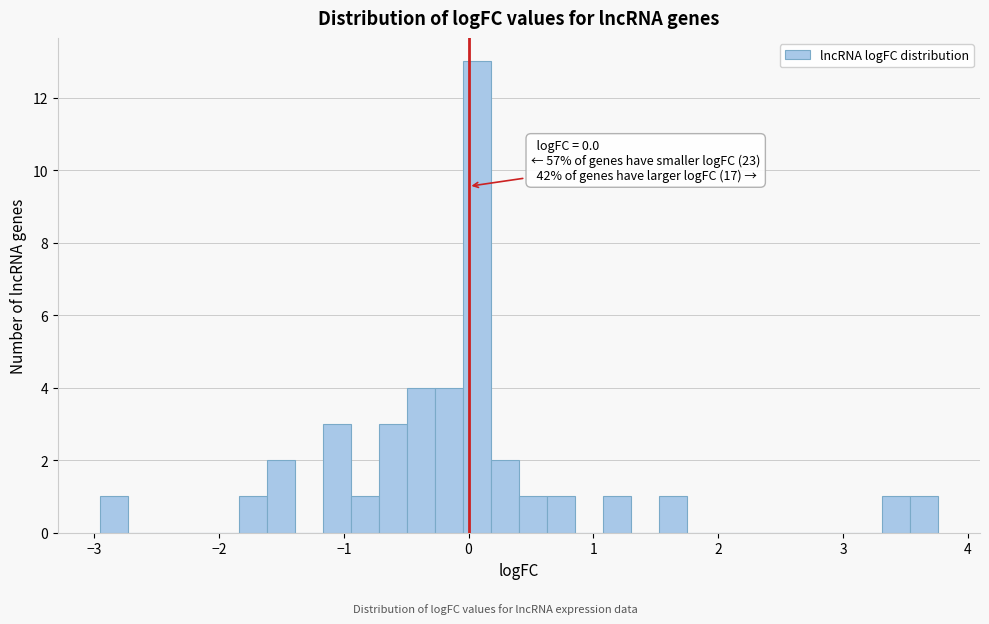

Read against the x-axis, roughly where is the centre of the tallest bar?

0.1